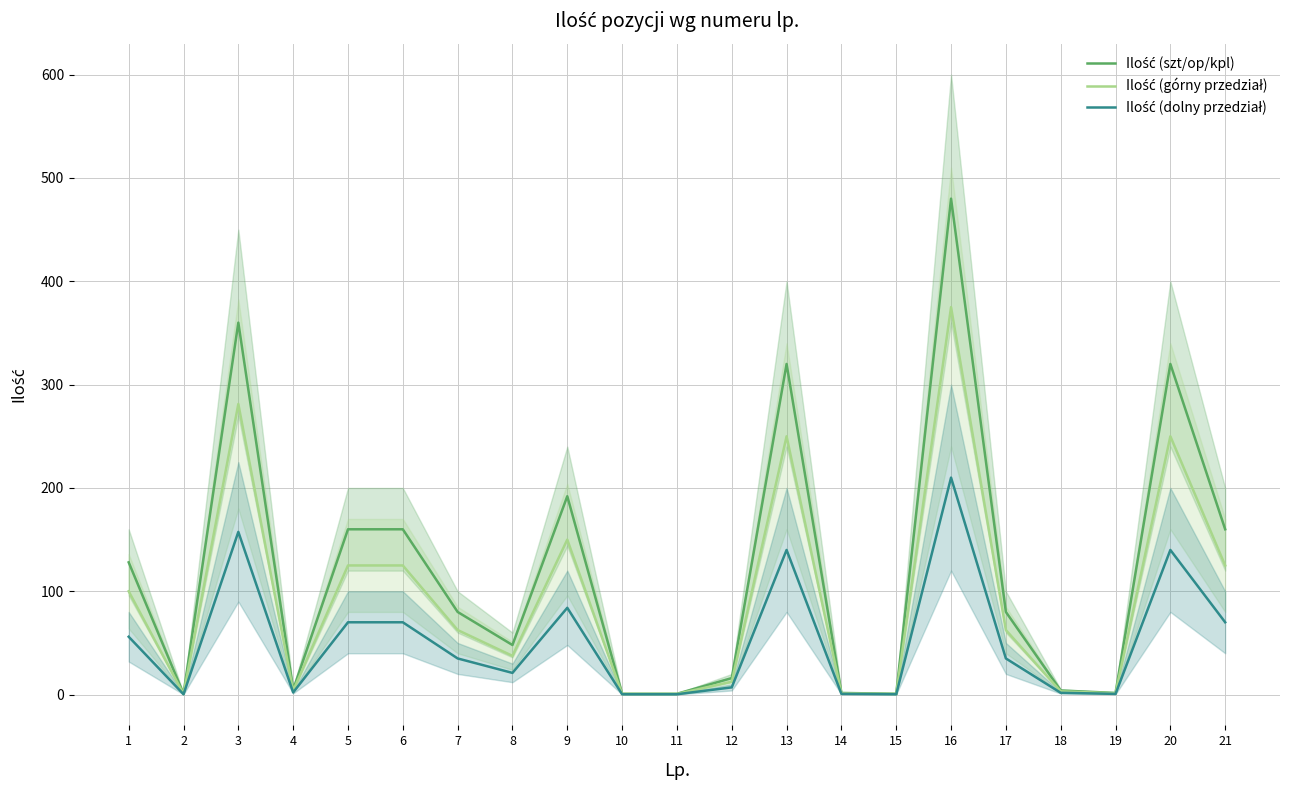

The Ilość (górny przedział) series shows 0.1 at 10. True or false?

False